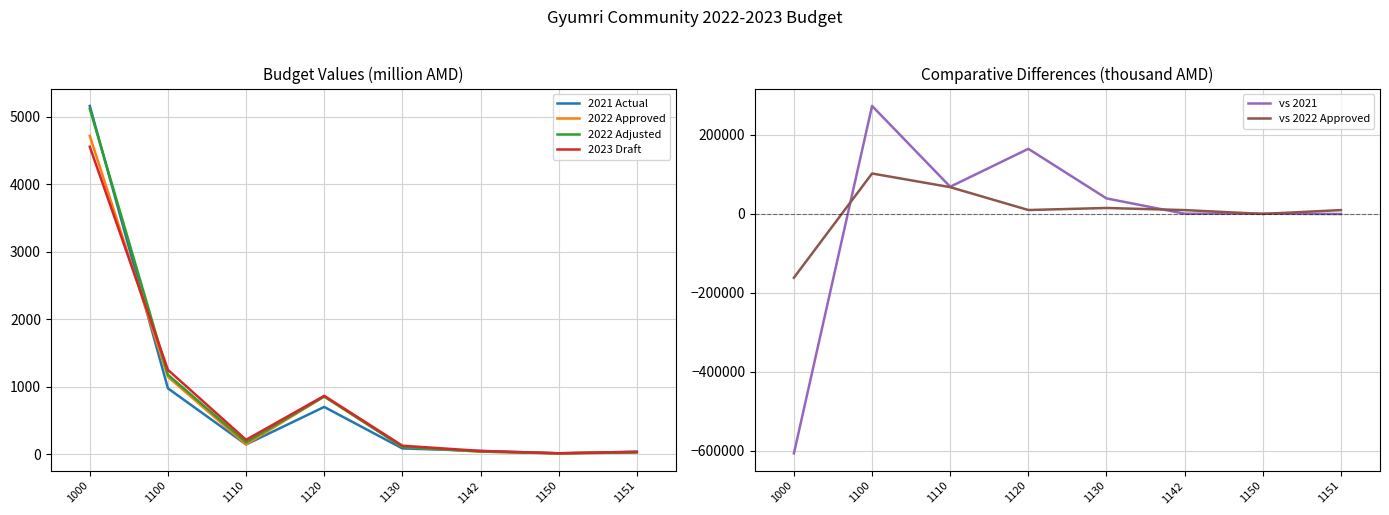

At which label does 2021 Actual first exceed 143?

1000